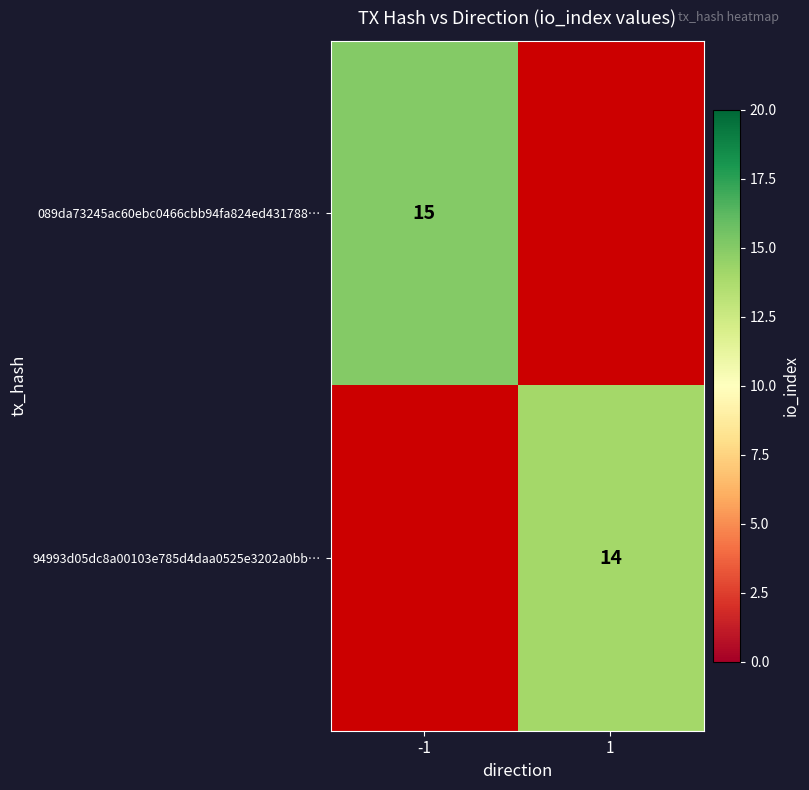

True or false: 089da73245ac60ebc0466cbb94fa824ed431788… has a value of 3 at -1.

False